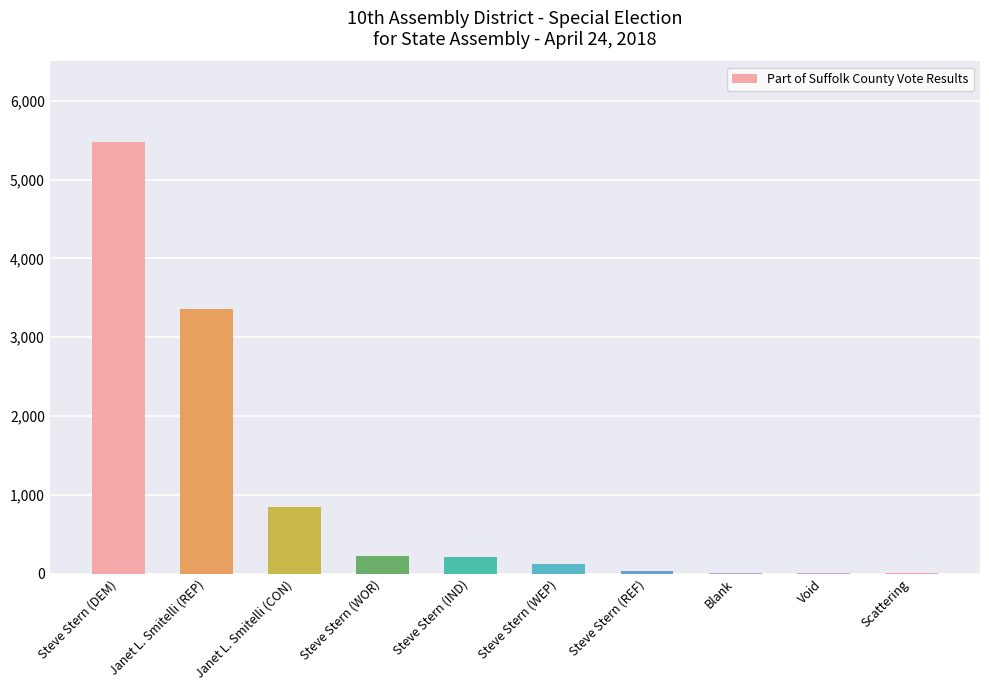

Are the bars horizontal?

No